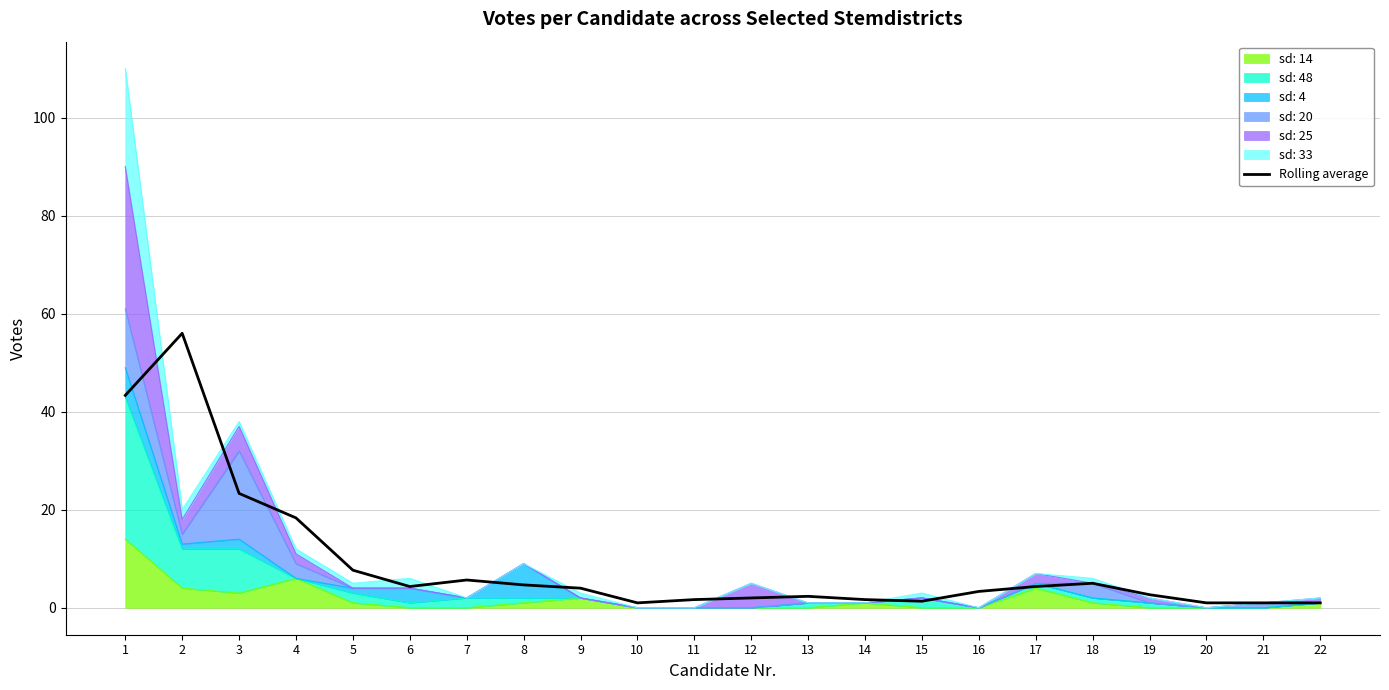

Reading left to right, transcribe all the data shown in this chart.

43.3	56.0	23.3	18.3	7.7	4.3	5.7	4.7	4.0	1.0	1.7	2.0	2.3	1.7	1.3	3.3	4.3	5.0	2.7	1.0	1.0	1.0